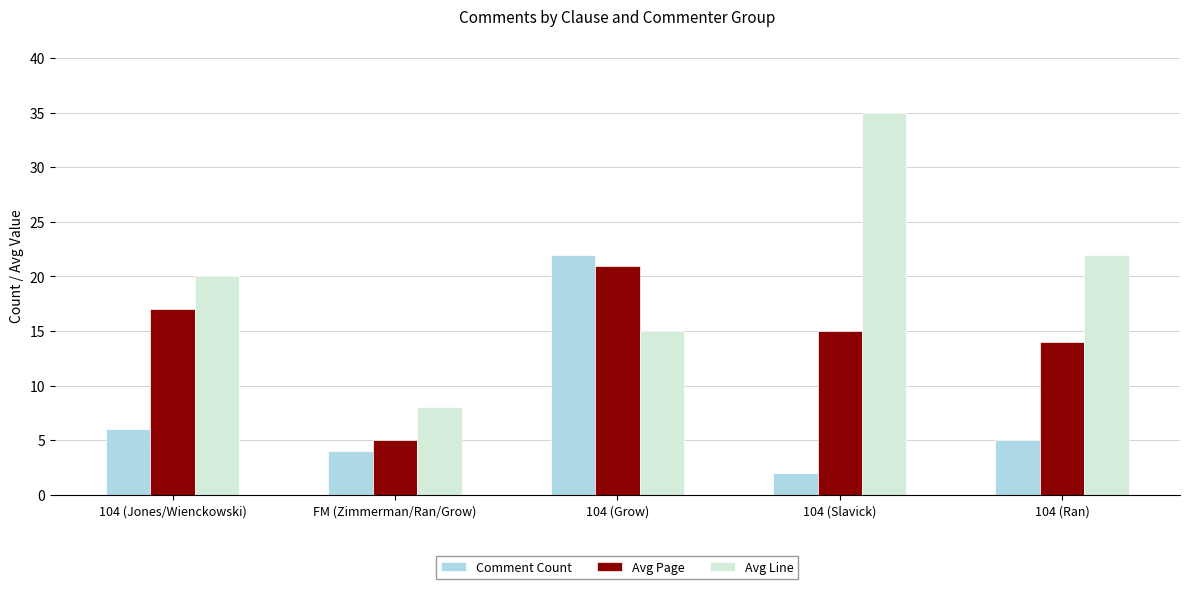

Reading right to left, list all the values displayed in this chart.

Comment Count: 5	2	22	4	6
Avg Page: 14	15	21	5	17
Avg Line: 22	35	15	8	20